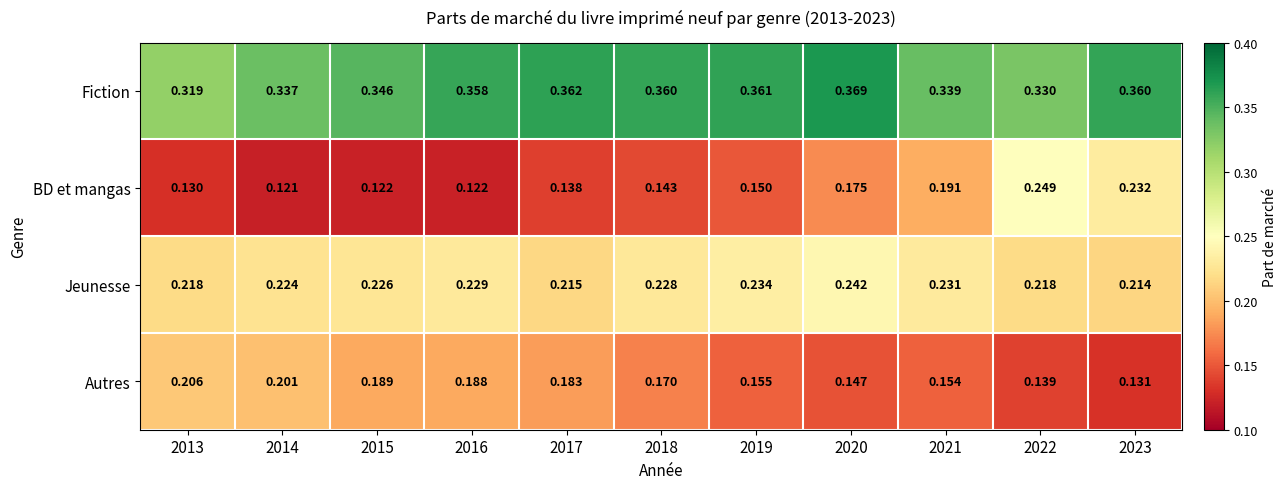

Rank the series by their maximum value, from lowest to highest.

Autres, Jeunesse, BD et mangas, Fiction